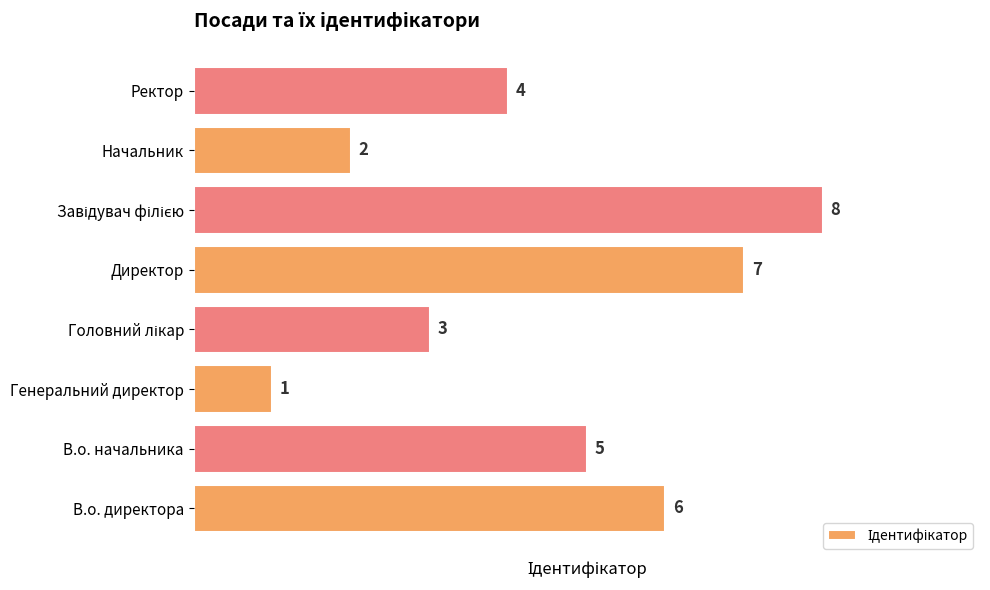

How many data points does each series have?

8